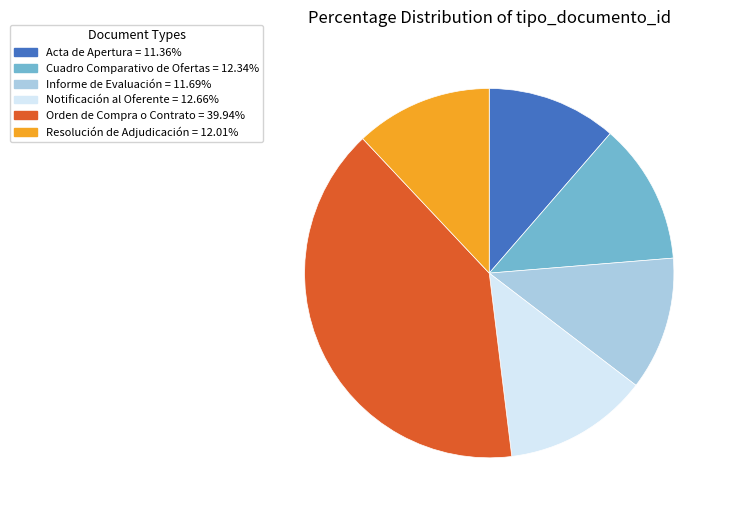

What is the ratio of the value at Cuadro Comparativo de Ofertas to the value at Notificación al Oferente?

1.0